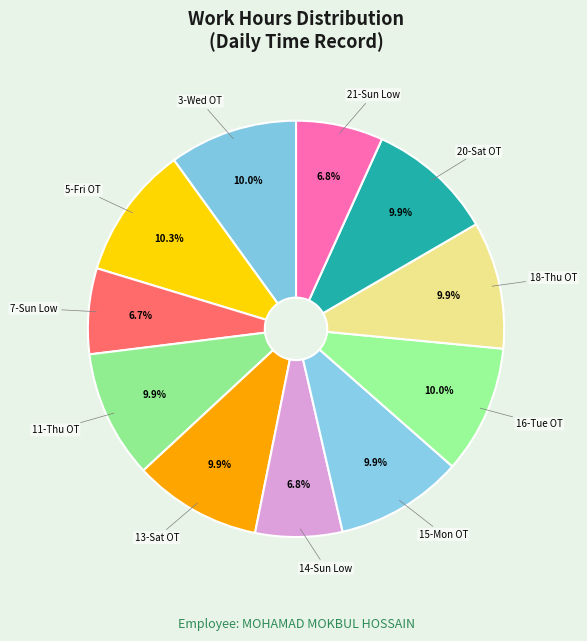

To the nearest percent, what portion does 11-Thu OT represent?

10%